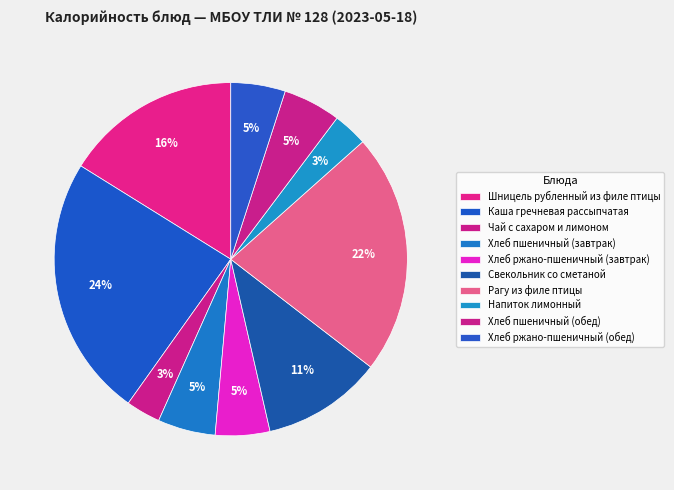

To the nearest percent, what is the average slice percentage?

10%